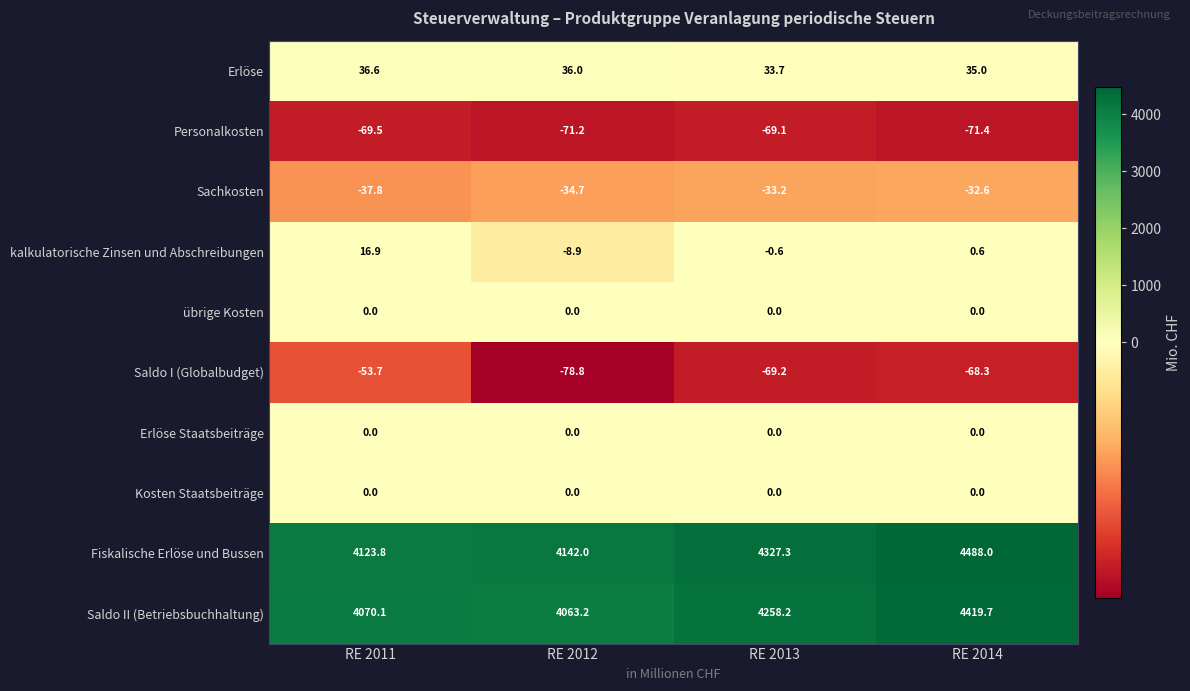

Which series has the largest range (max minus min)?

Fiskalische Erlöse und Bussen